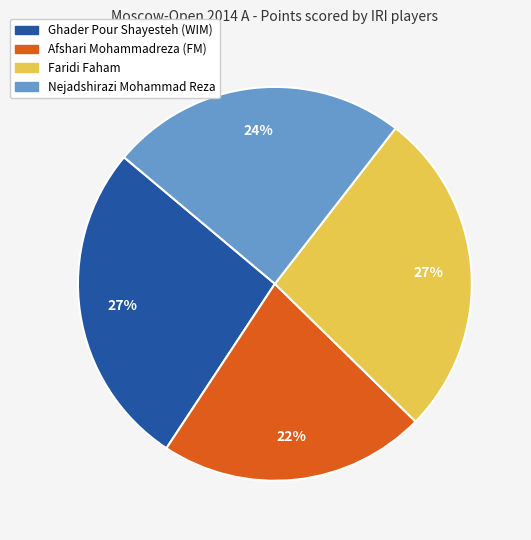

To the nearest percent, what is the difference between the largest and smallest slice percentages?

5%